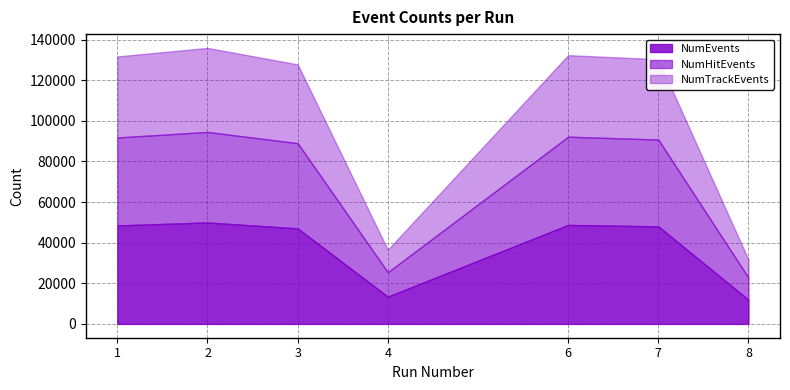

Between 3 and 2, which is larger?

2